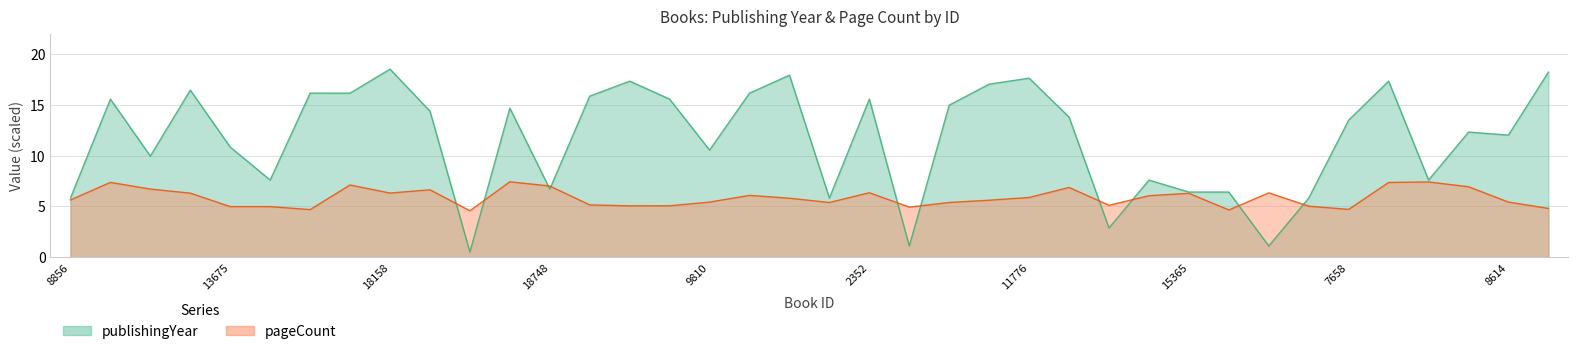

True or false: the data has more than 2 interior local peaks.

True